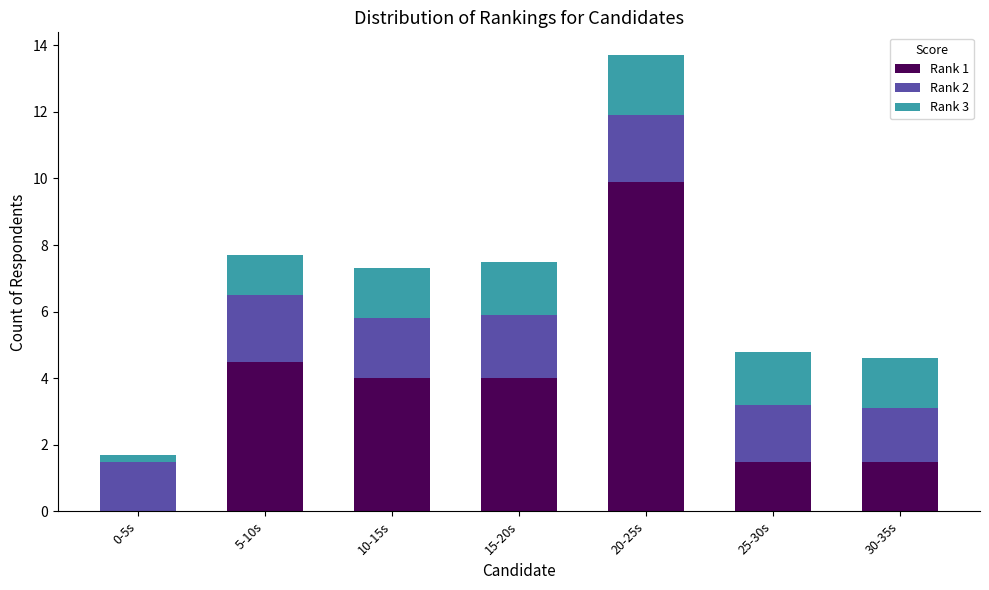

Which category has the highest value in the Rank 1 series?

20-25s